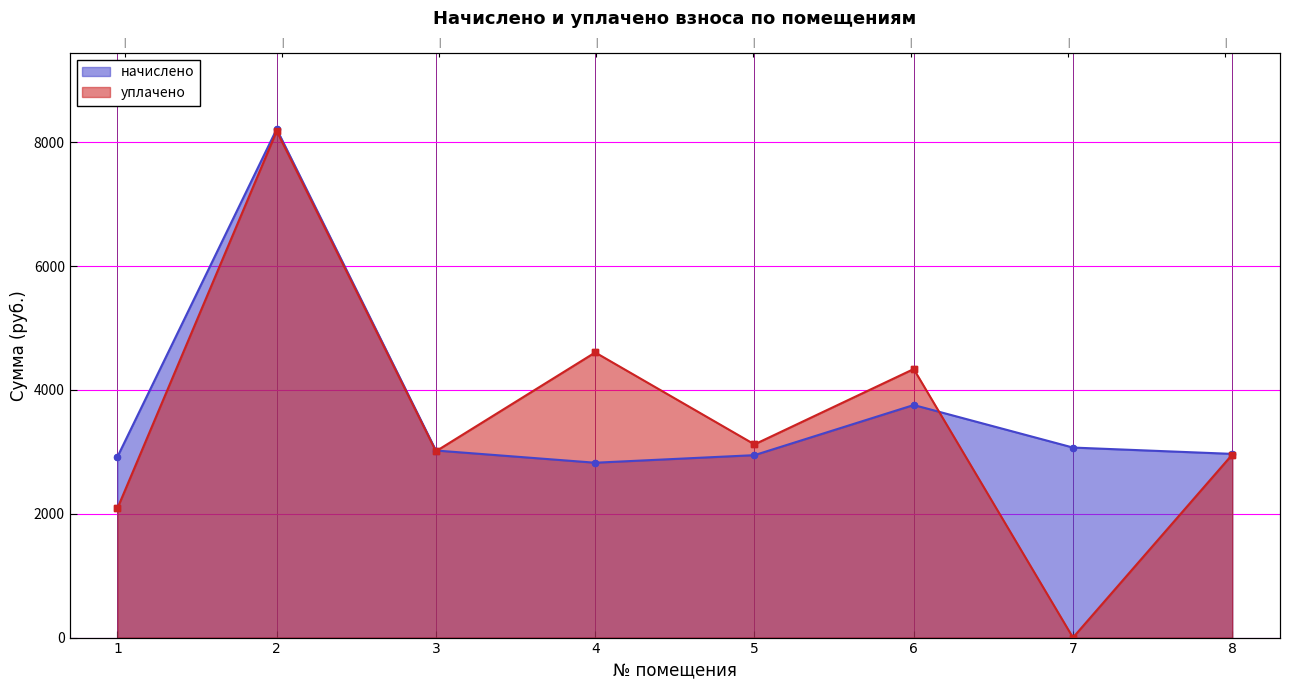

What are all the series names shown in the legend?

начислено, уплачено